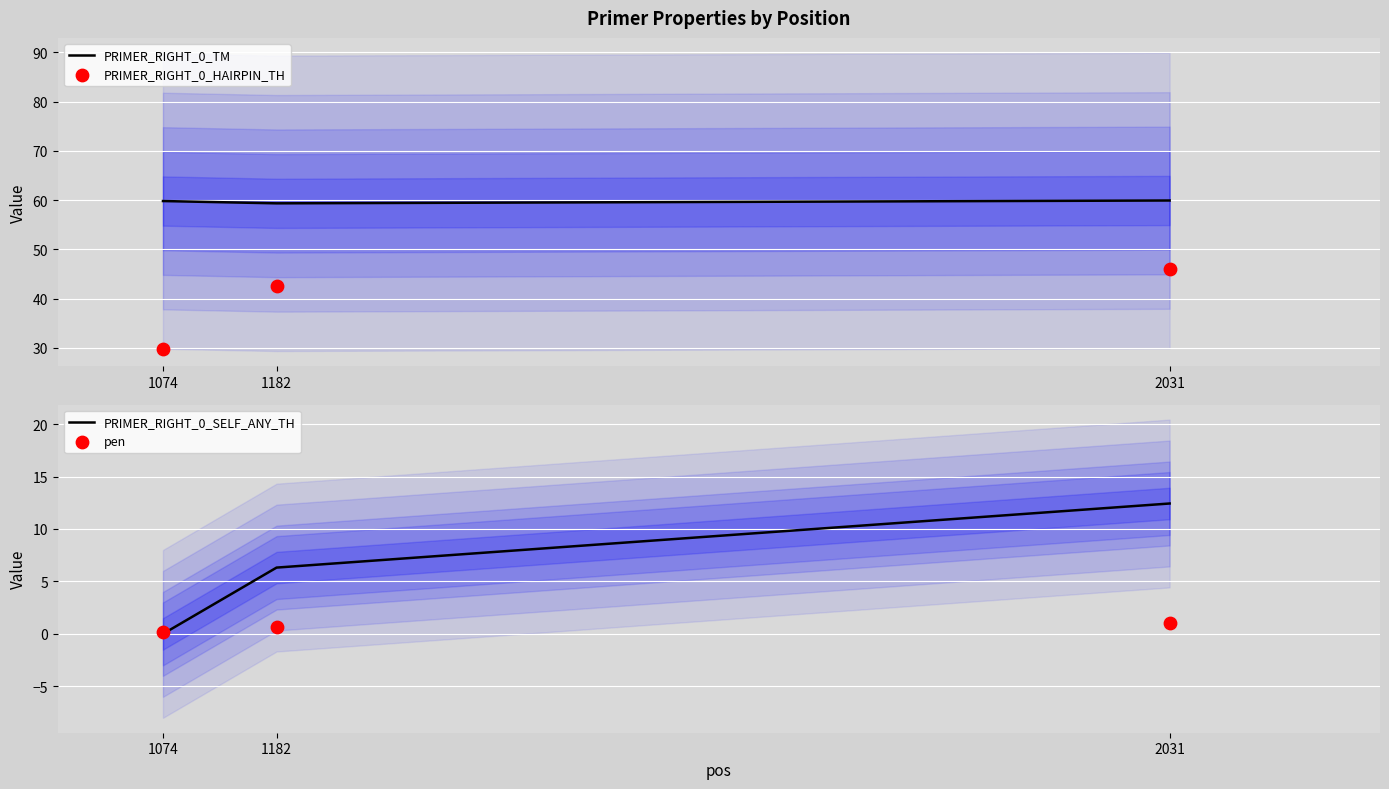

At how many categories does at least one series exceed 56?

3